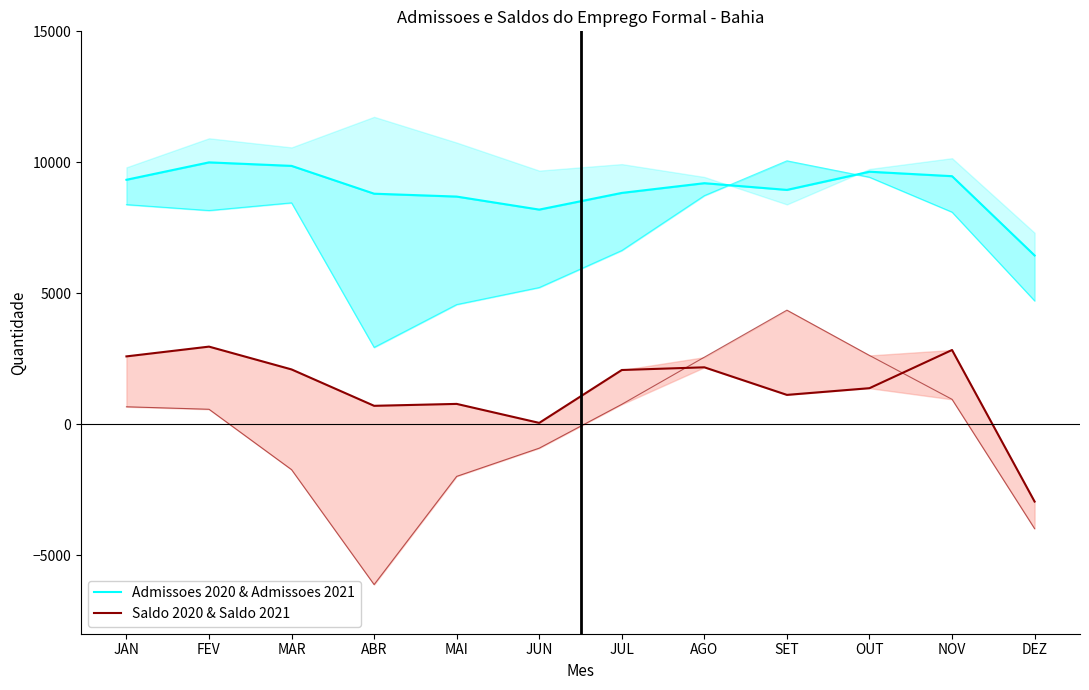

How many categories are shown in the chart?

12